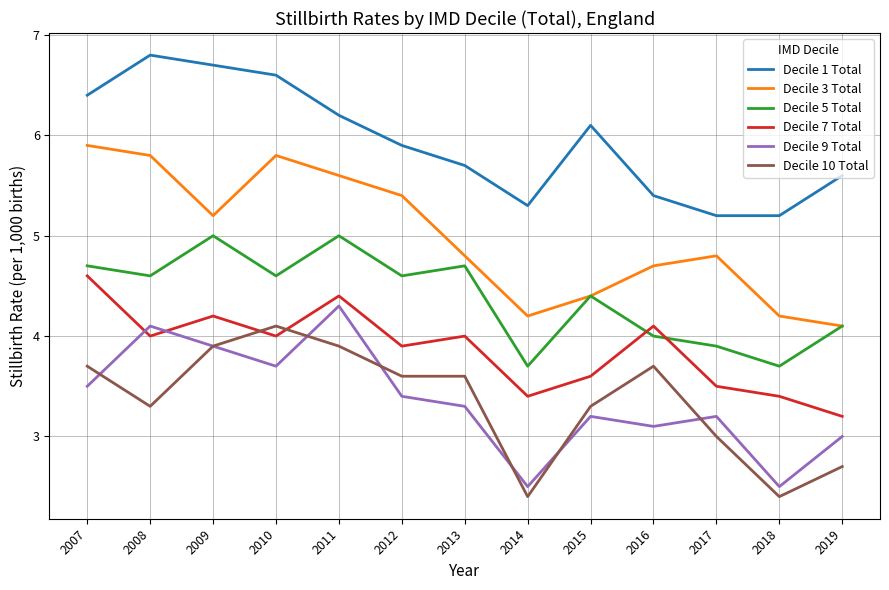

Is the value of Decile 9 Total at 2012 greater than the value of Decile 1 Total at 2016?

No